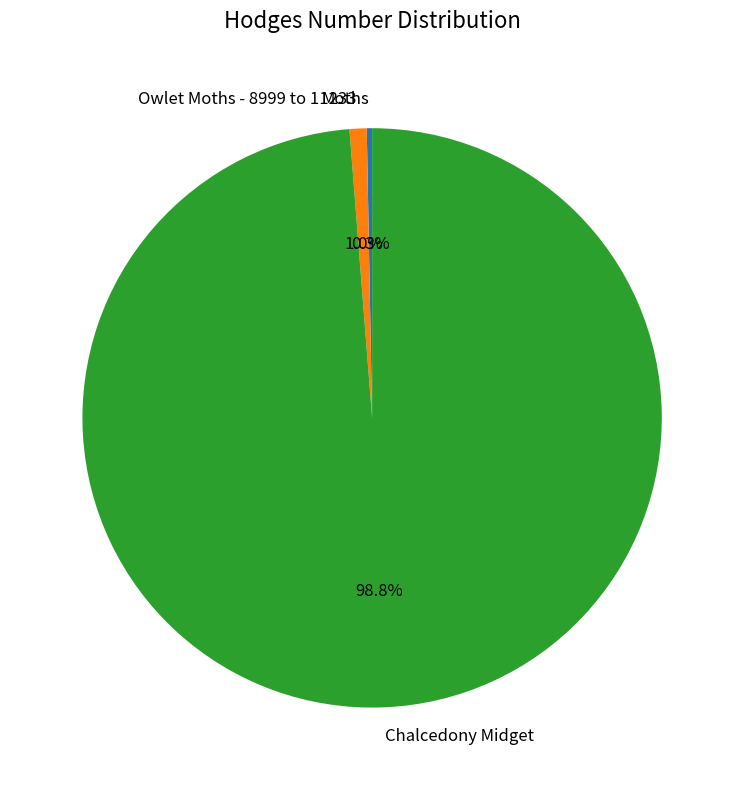

True or false: Chalcedony Midget accounts for 99% of the total.

True